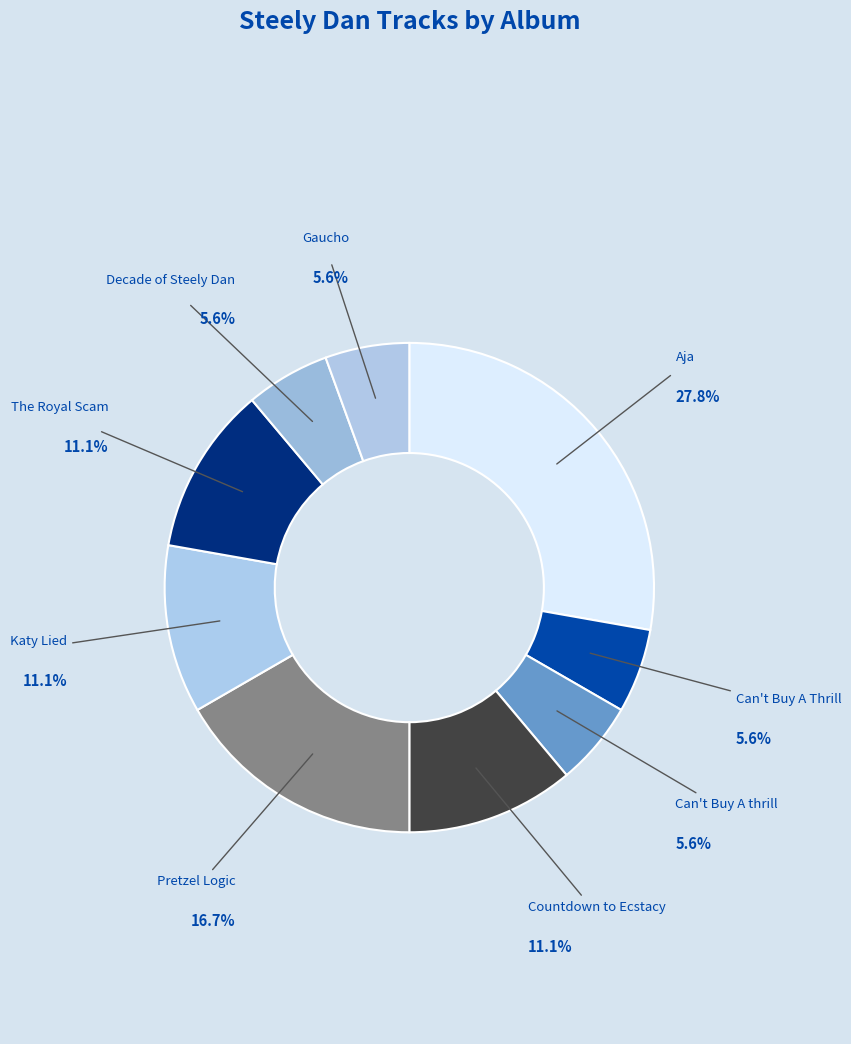

Which has a higher value, Can't Buy A thrill or The Royal Scam?

The Royal Scam